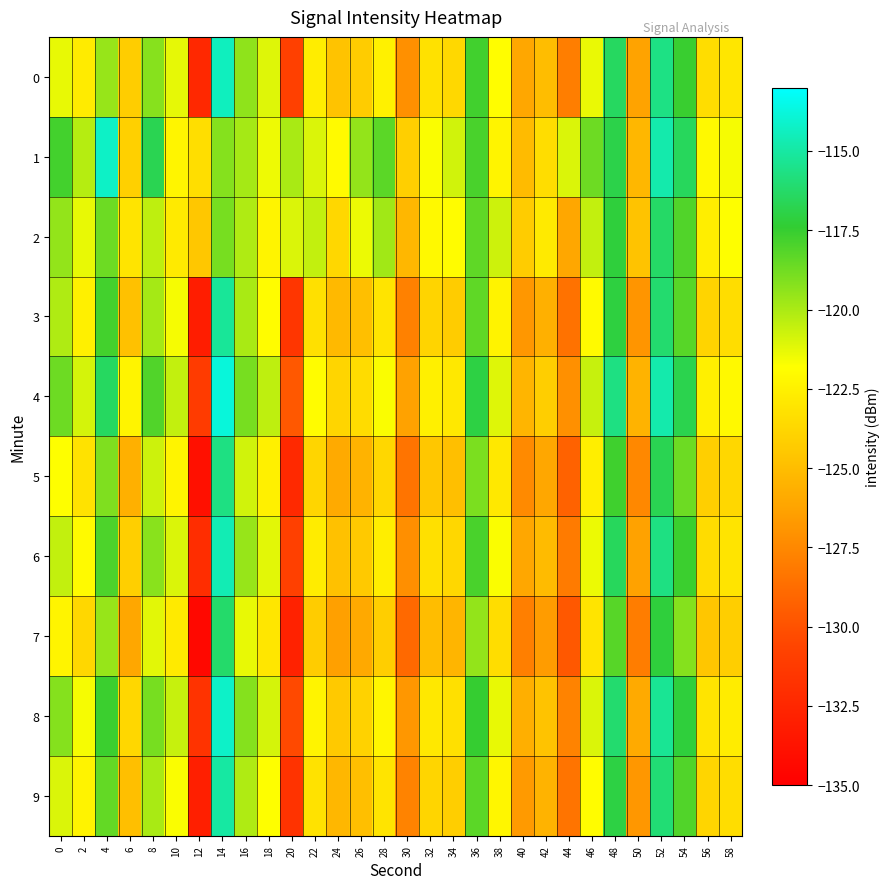

What is the smallest value displayed?

-134.4